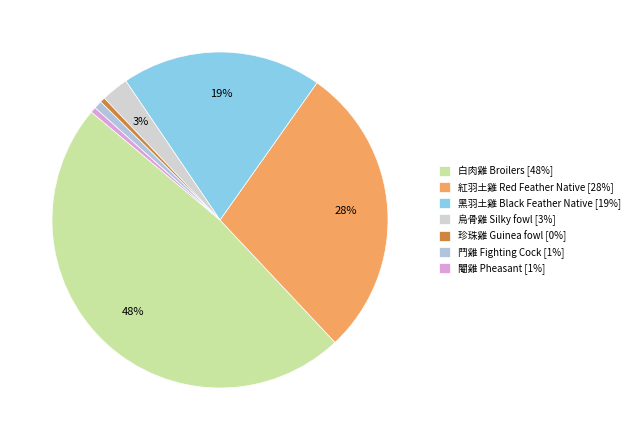

Does 鬥雞 Fighting Cock represent more than half of the total?

No